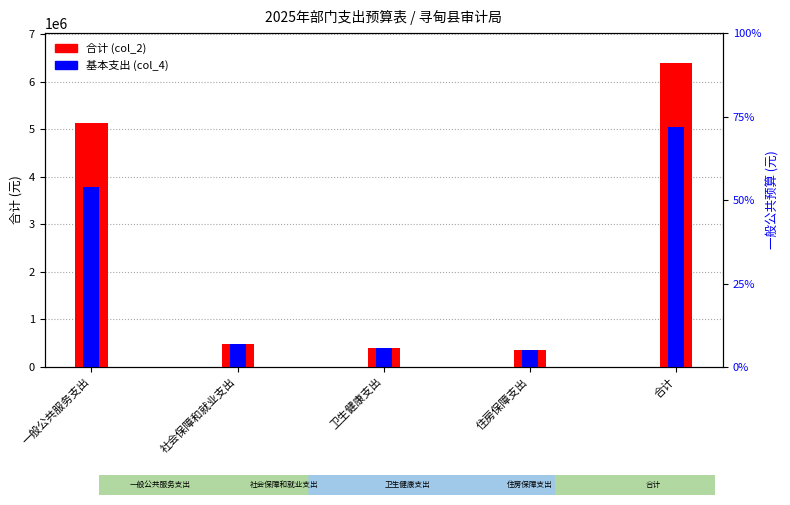

How many bars are there in total?

10